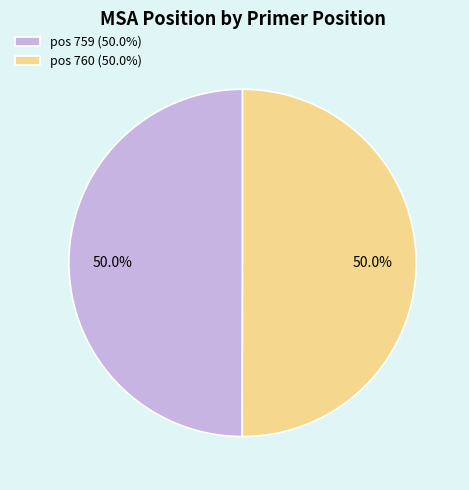

What is the ratio of the value at pos 759 (50.0%) to the value at pos 760 (50.0%)?

1.0